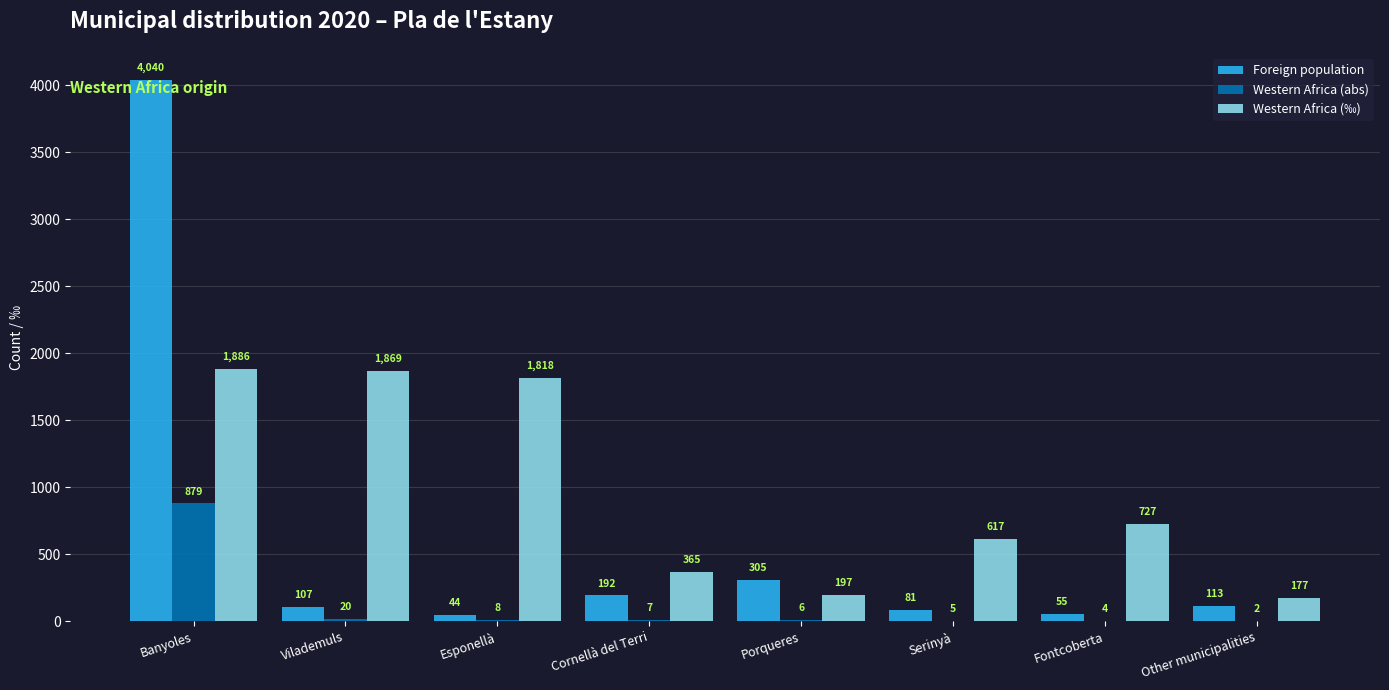

What is the sum of all Western Africa (‰) values?

7656